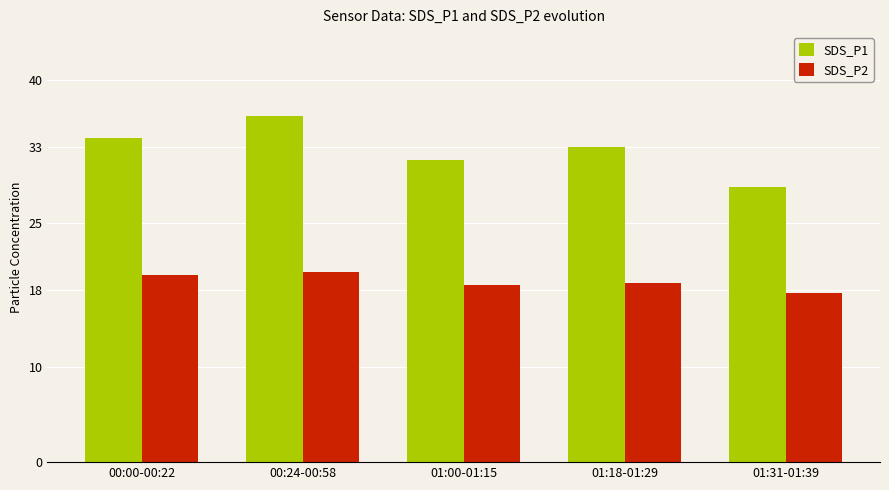

What is the lowest value of the SDS_P1 series?

28.8